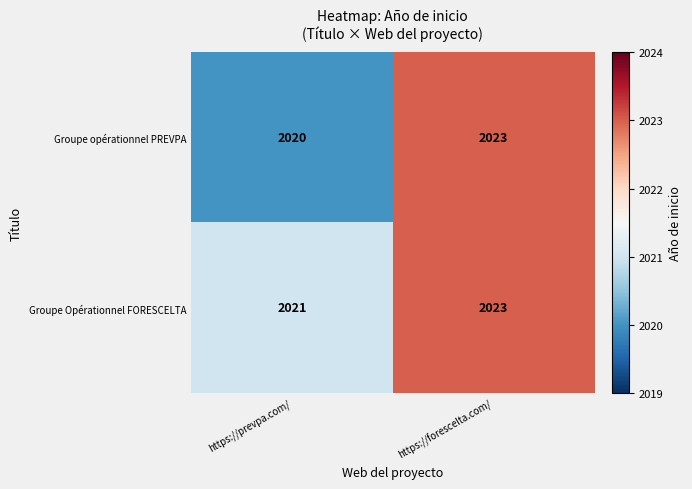

Between https://prevpa.com/ and https://forescelta.com/, which series saw the biggest shift?

Groupe opérationnel PREVPA